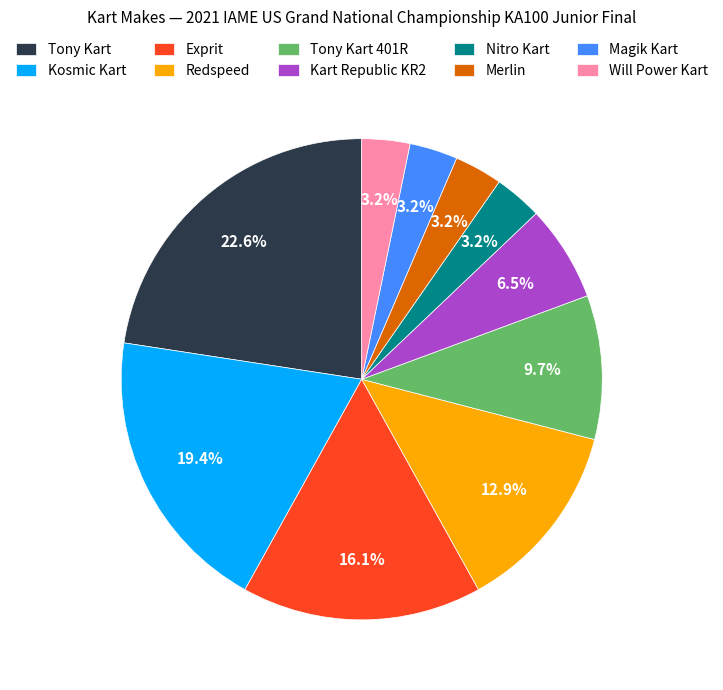

Which category has the biggest portion of the pie?

Tony Kart